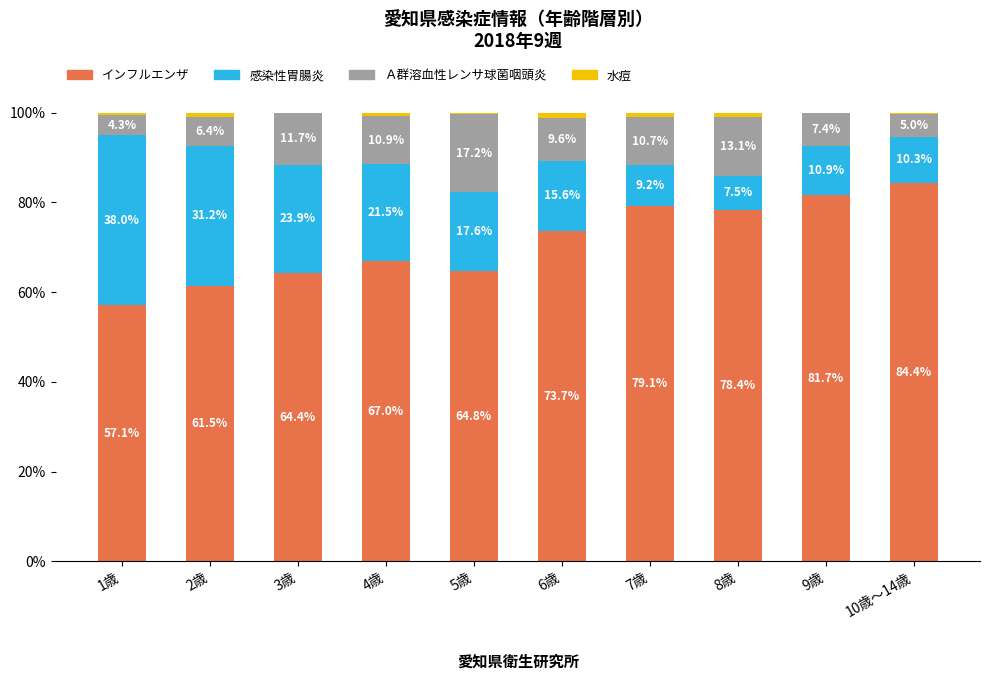

Reading left to right, what are the values for インフルエンザ?

1歳=57.1	2歳=61.5	3歳=64.4	4歳=67.0	5歳=64.8	6歳=73.7	7歳=79.1	8歳=78.4	9歳=81.7	10歳～14歳=84.4